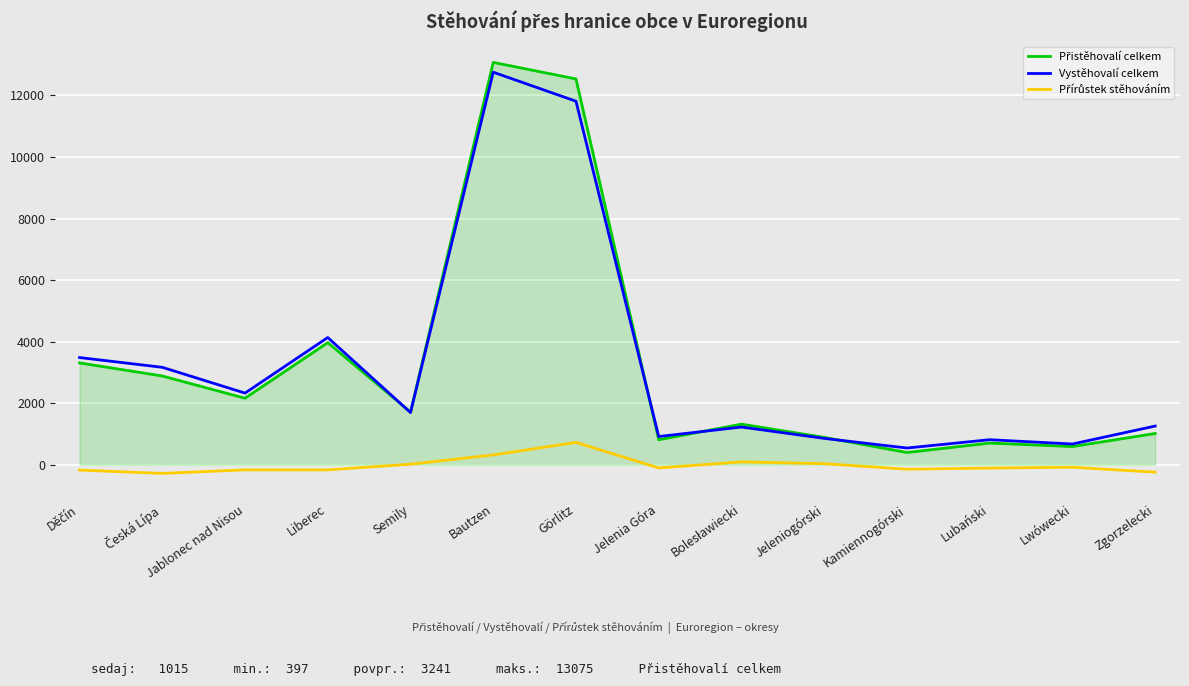

At which category is the sum across all series the highest?

Bautzen